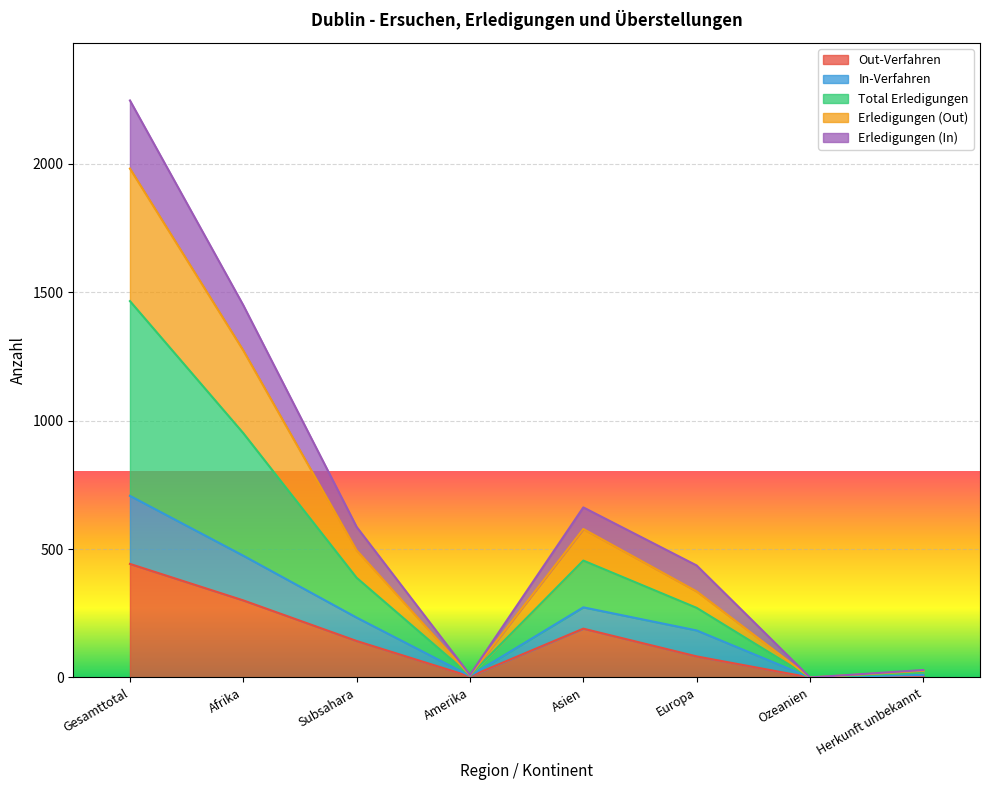

What is the average value of the Out-Verfahren series?

146